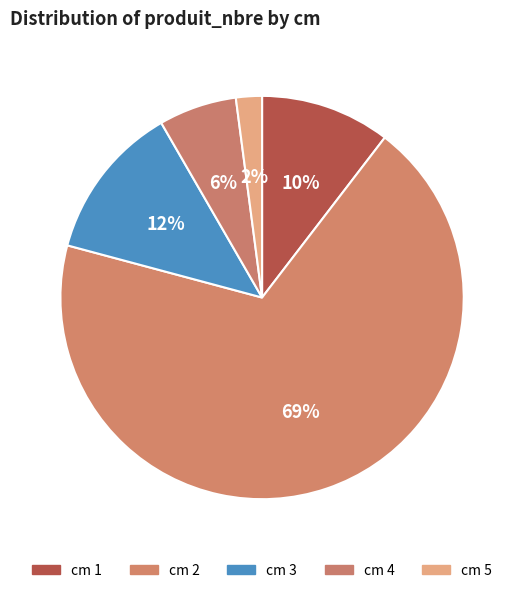

Count the number of slices in the pie.

5